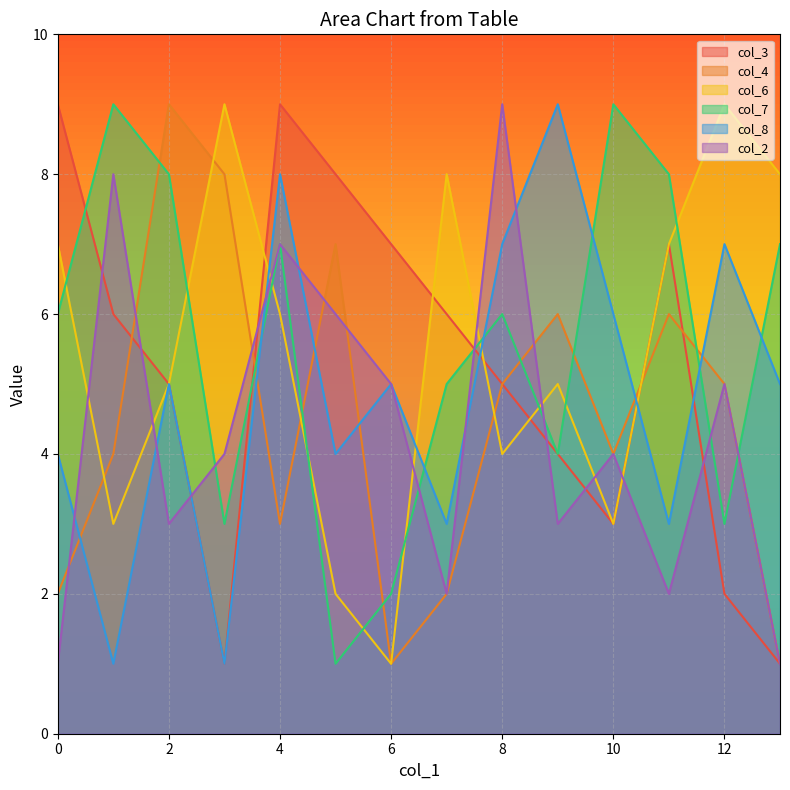

After their last crossing, which series has the higher values: col_7 or col_8?

col_7